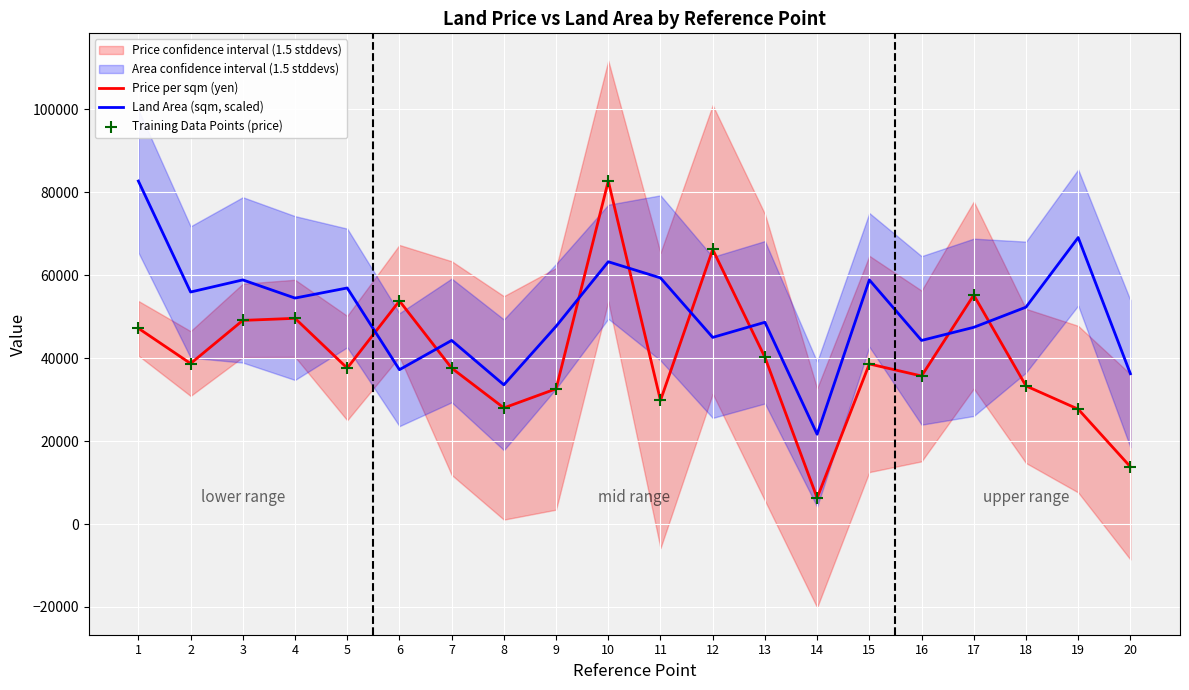

What is the total value across all series at 8?

89566.5